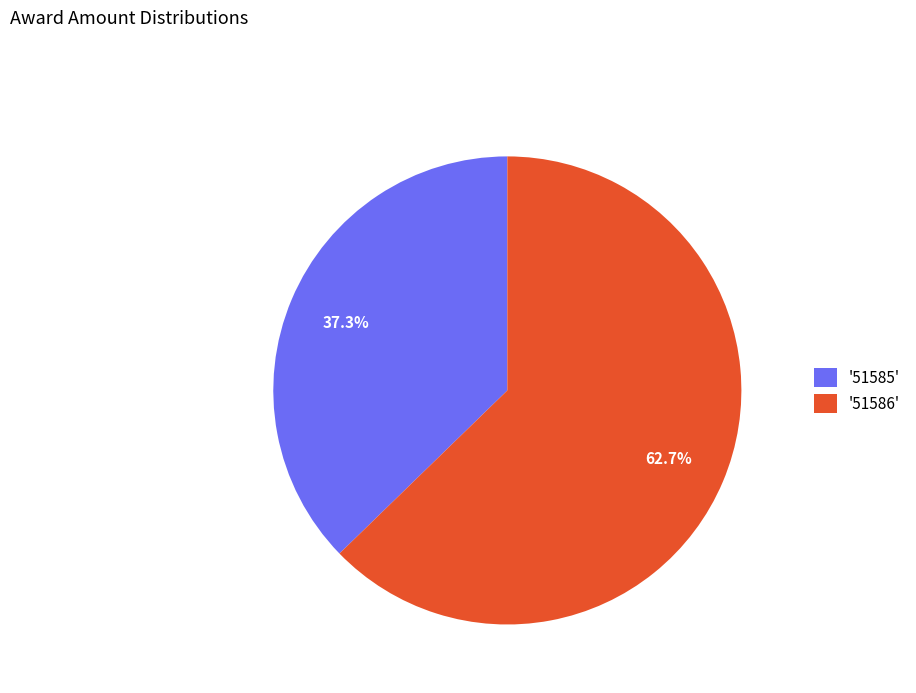

How many segments does this pie chart have?

2